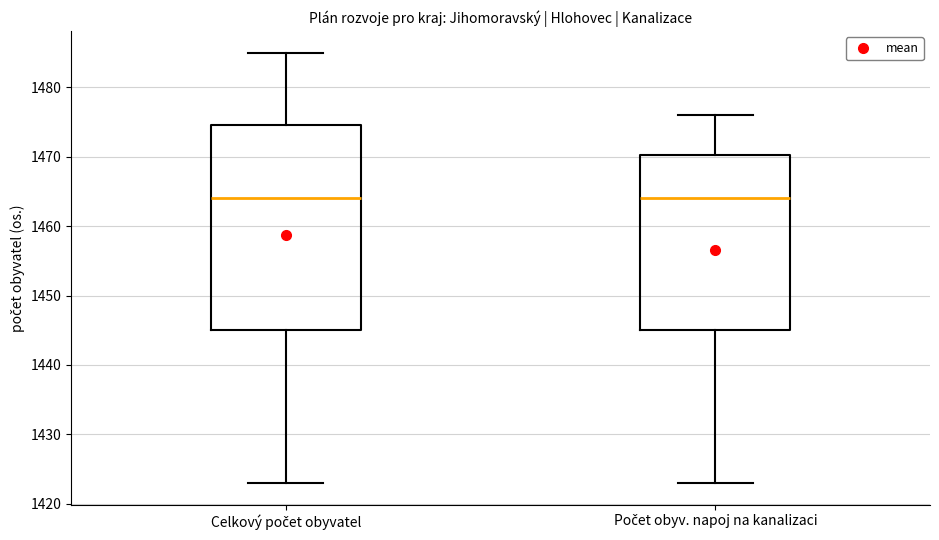

Reading left to right, read every box against the y-axis: the position of its median line, the range the box covers, and the ends of its whiskers. The values are not printed on the chart, so give them approximately, as read against the axis.

Celkový počet obyvatel: median 1464, box 1445 to 1475, whiskers 1423 to 1485
Počet obyv. napoj na kanalizaci: median 1464, box 1445 to 1470, whiskers 1423 to 1476